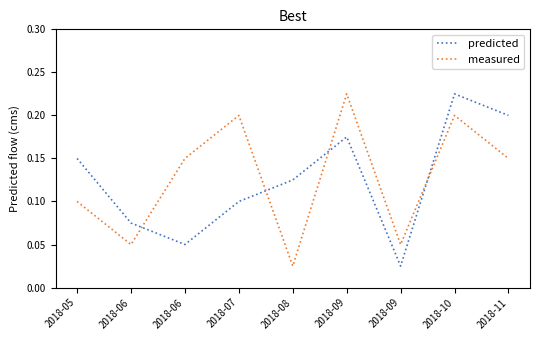

Reading right to left, transcribe all the data shown in this chart.

predicted: 0.2	0.2	0.0	0.2	0.1	0.1	0.1	0.1	0.1
measured: 0.1	0.2	0.1	0.2	0.0	0.2	0.1	0.1	0.1